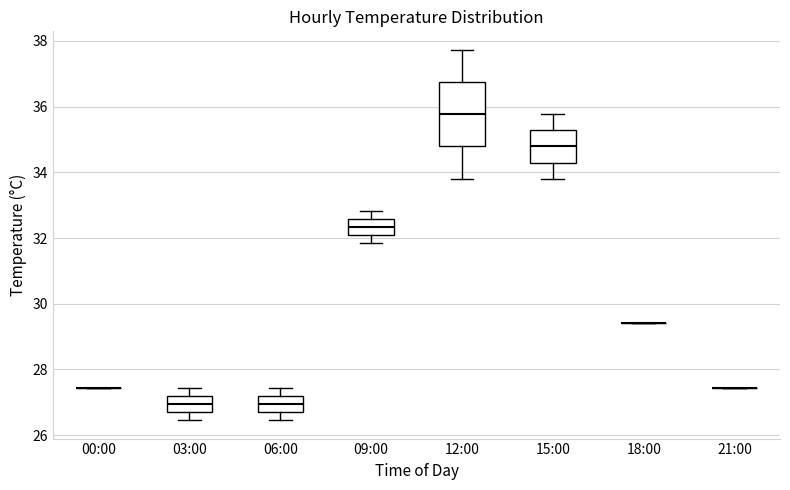

Where does the median line of the box for 03:00 sit on the y-axis? The values are not printed on the chart, so give them approximately, as read against the axis.

27.0